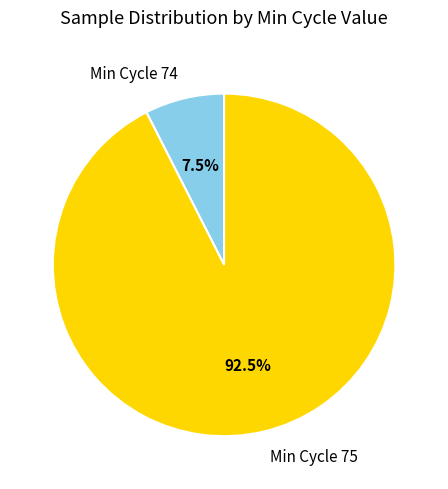

What is the smallest slice in the pie chart?

Min Cycle 74